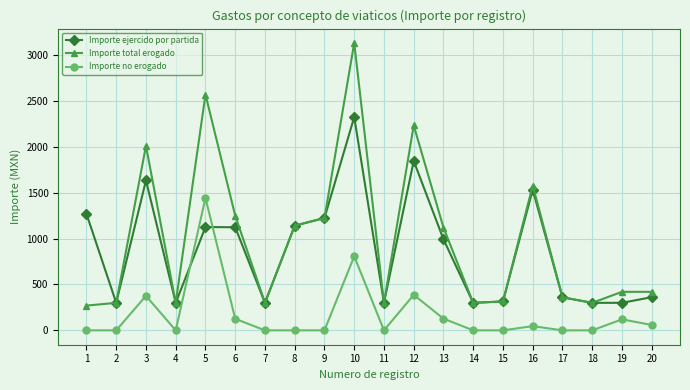

Where is the first local minimum for Importe ejercido por partida?

2